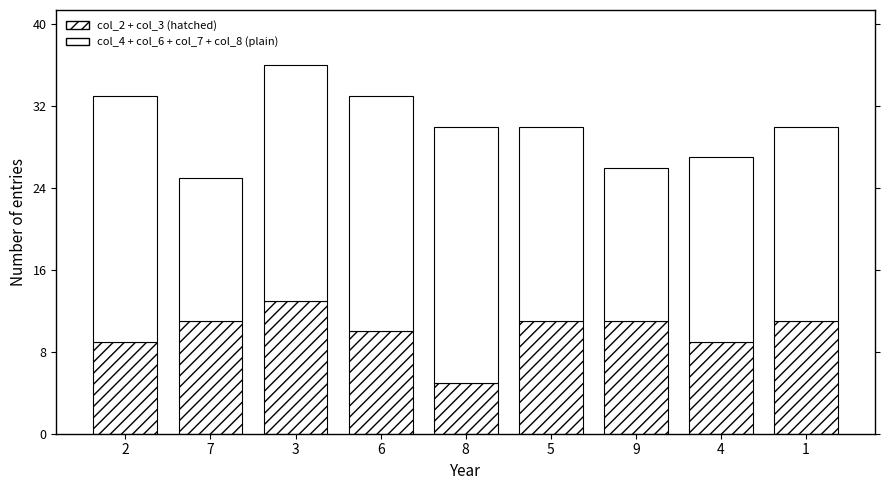

How many data points does each series have?

9